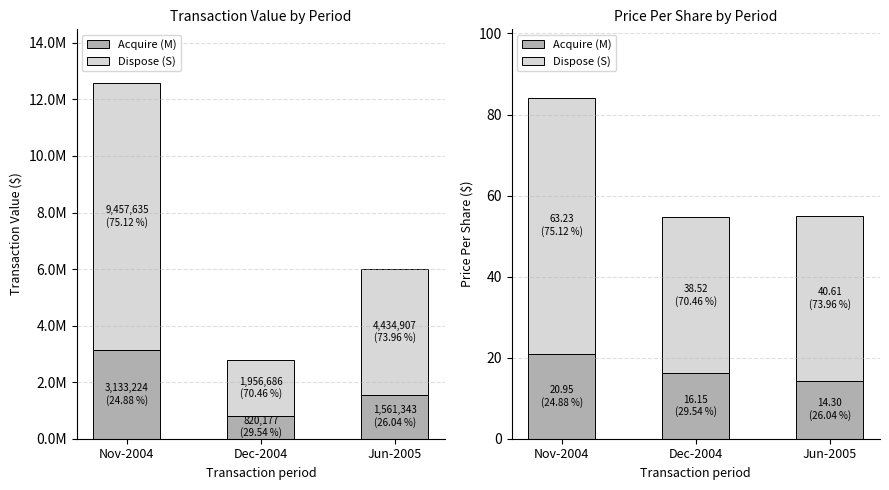

What is the value of the Dispose (S) bar at the 3rd from the left?

40.6